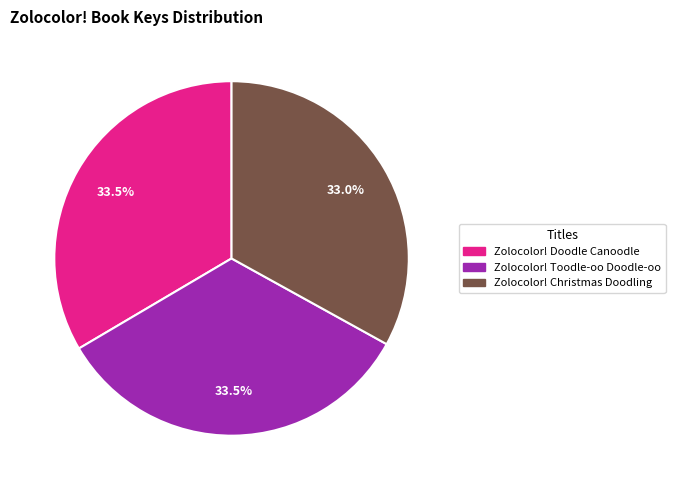

What is the total percentage of Zolocolor! Christmas Doodling and Zolocolor! Doodle Canoodle?

66.5%